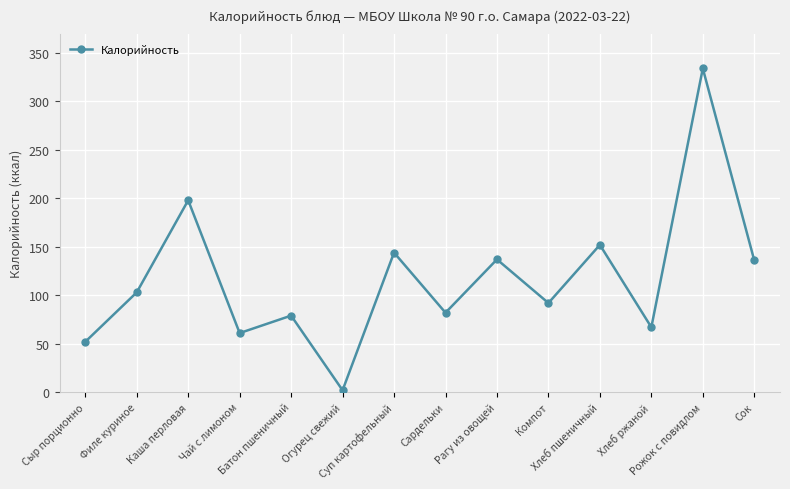

What is the ratio of the value at Рагу из овощей to the value at Филе куриное?

1.3